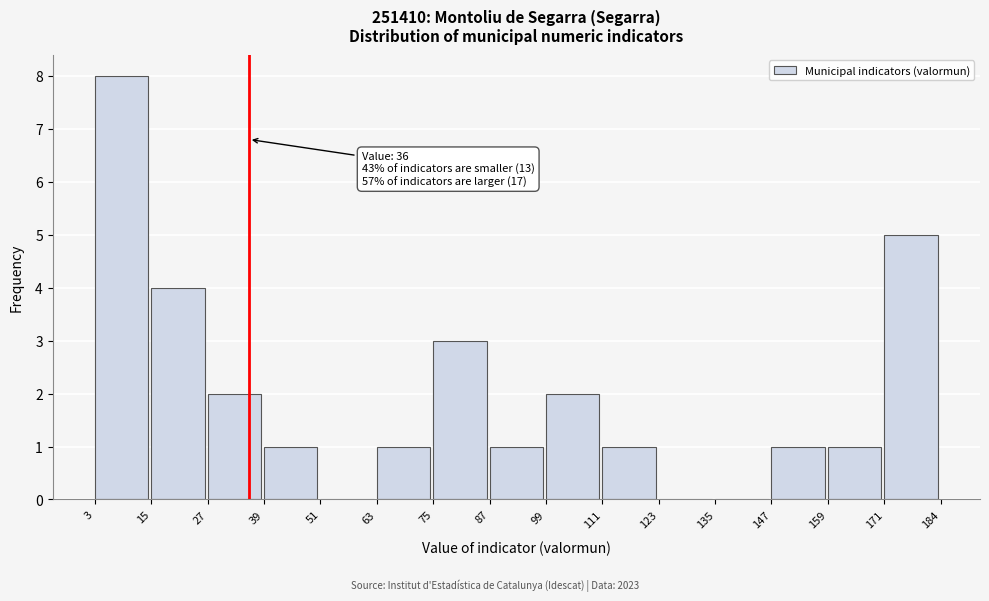

Over which range of the x-axis is the bar tallest?

3 to 15